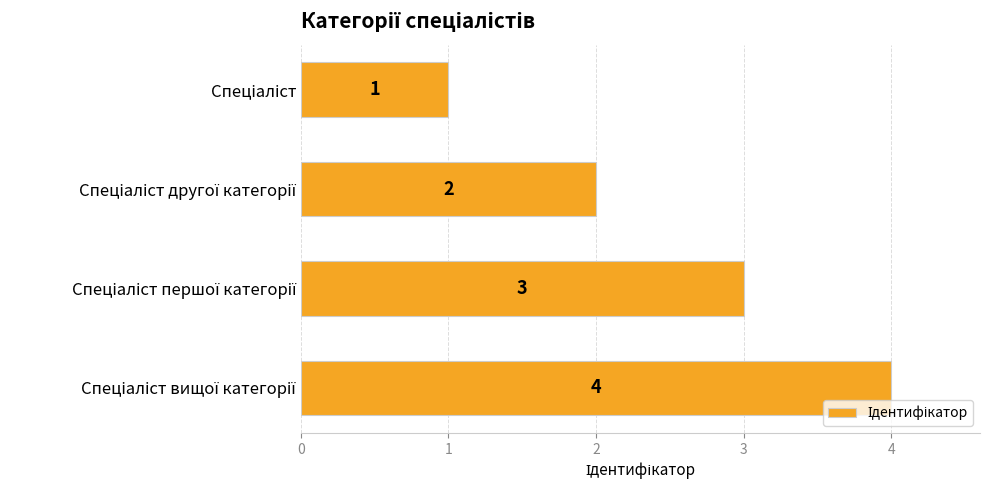

What is the value of the 1st bar from the top?

1